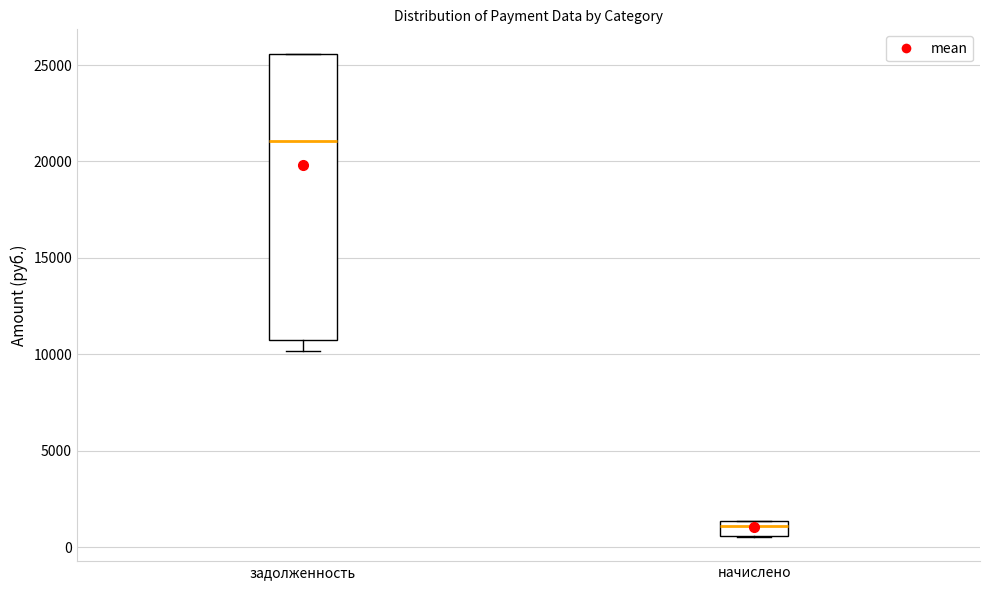

Comparing the boxes themselves (not the whiskers), which one is the tallest?

задолженность